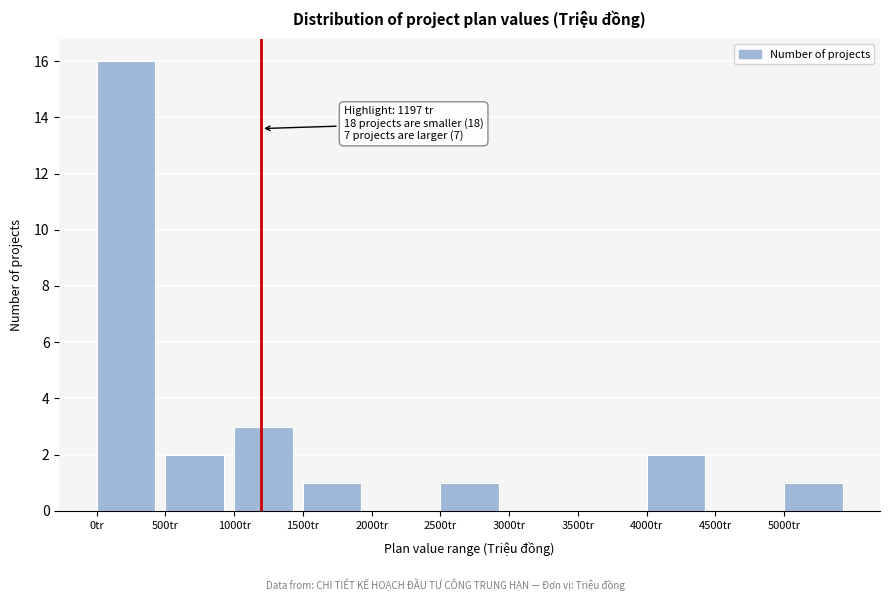

Over which range of the x-axis is the bar tallest?

0 to 500